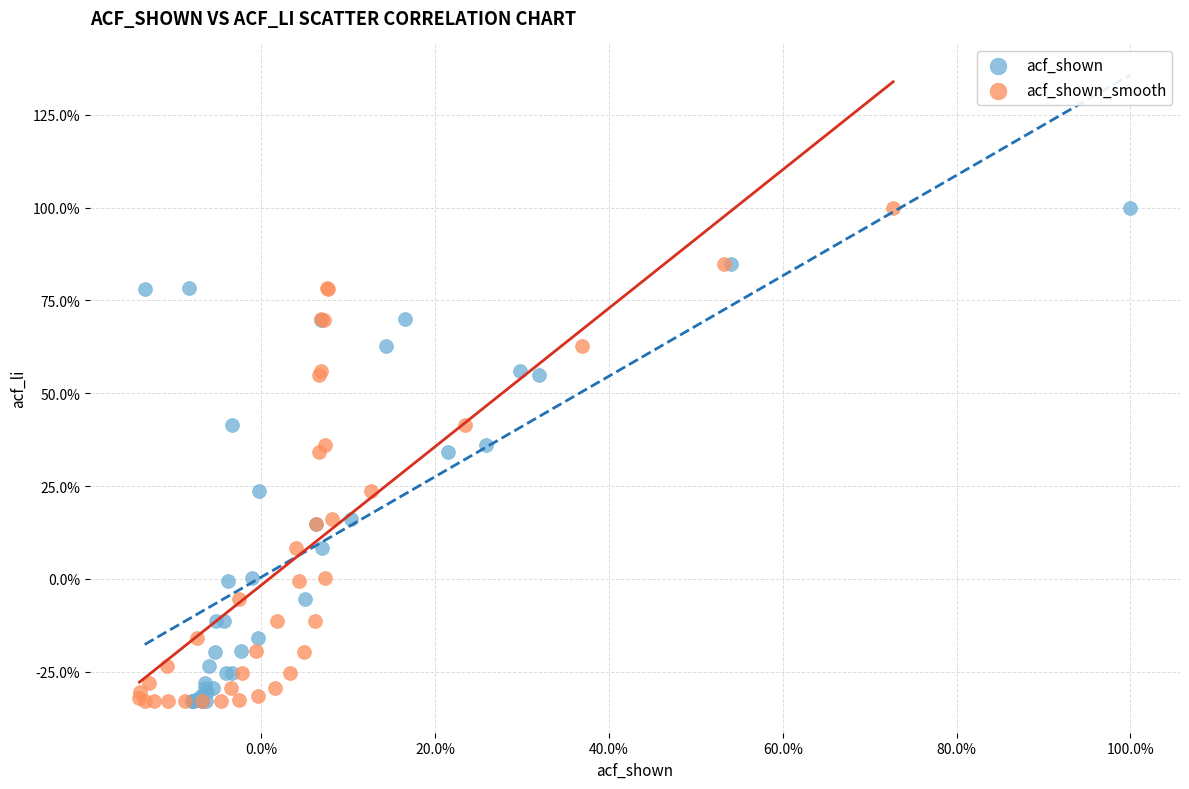

What are all the series names shown in the legend?

acf_shown, acf_shown_smooth